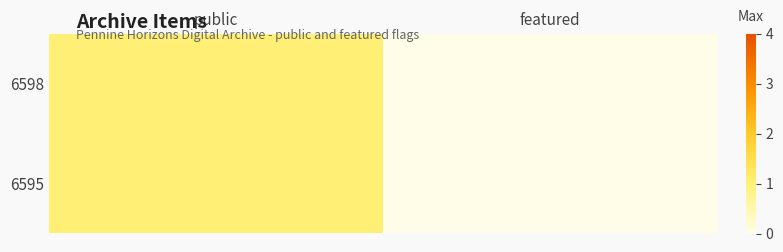

Between public and featured, which series saw the biggest shift?

6598